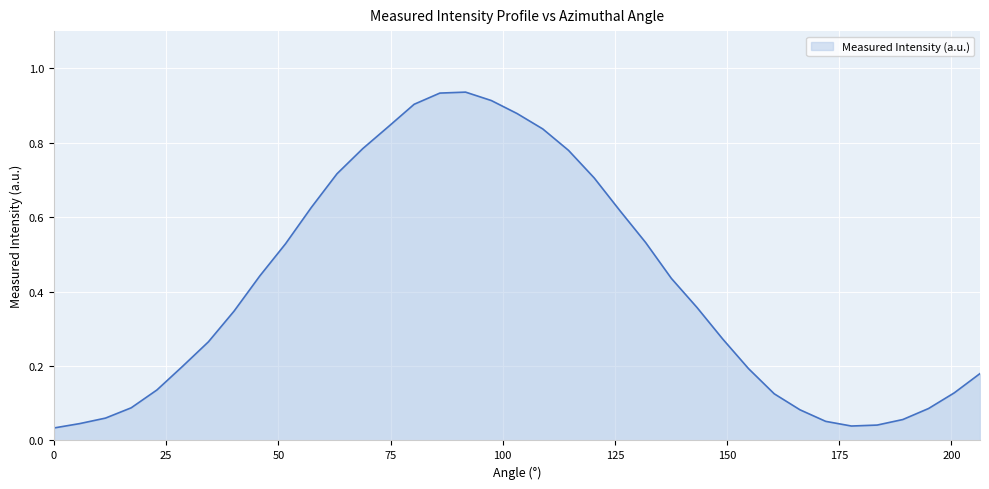

Does the chart have visible grid lines?

Yes